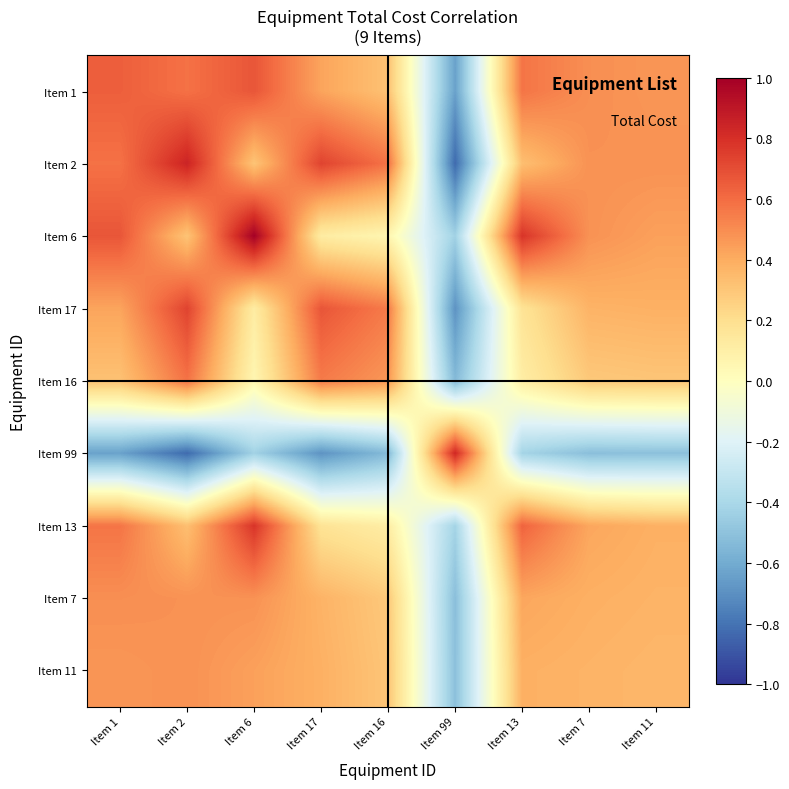

What is the total value across all series at Item 16?

2.1